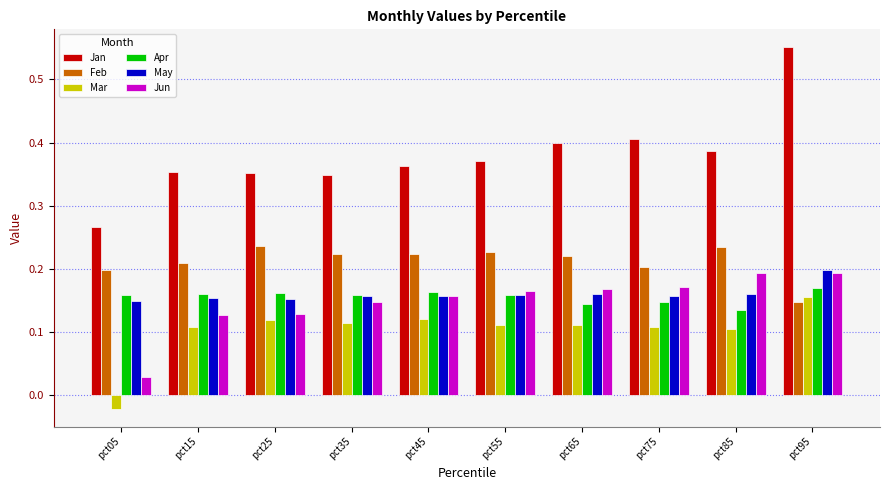

What are all the series names shown in the legend?

Jan, Feb, Mar, Apr, May, Jun